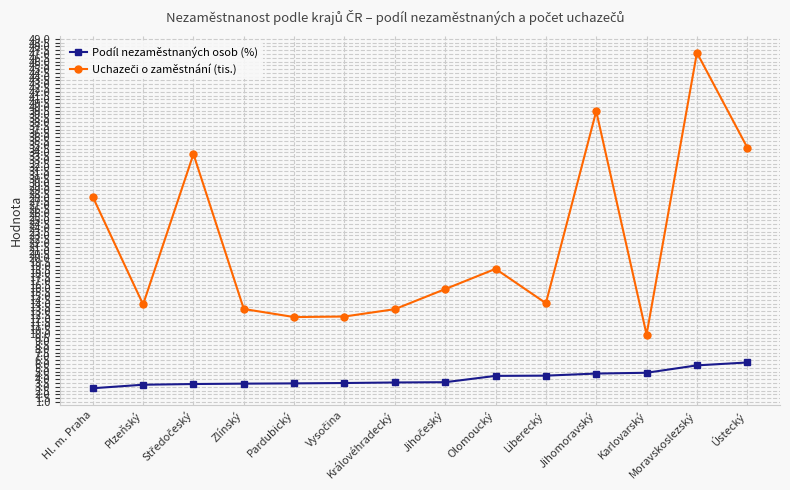

What is the maximum value shown in the chart?

47.2